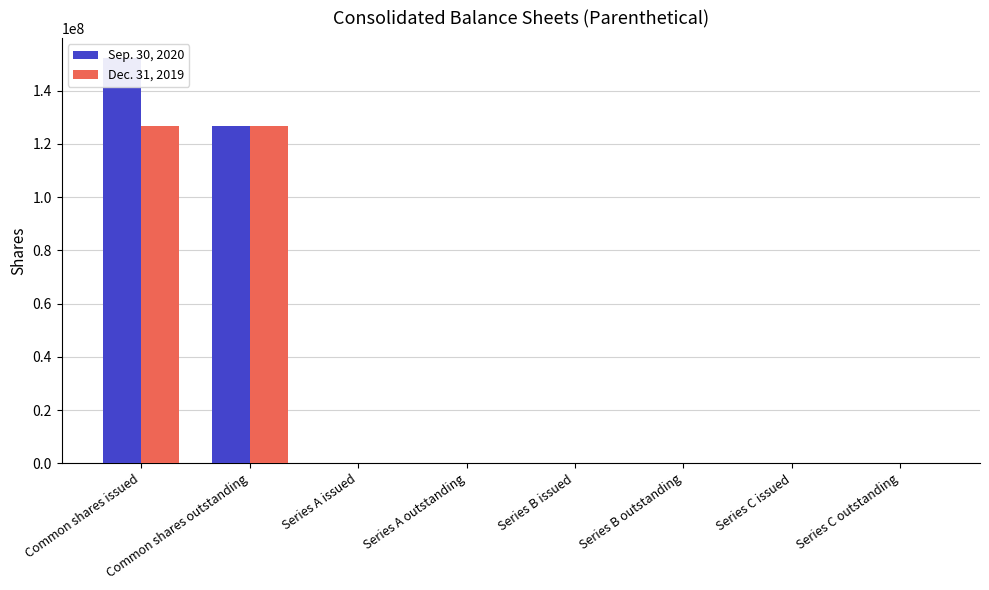

Which category has the highest value across all series?

Common shares issued